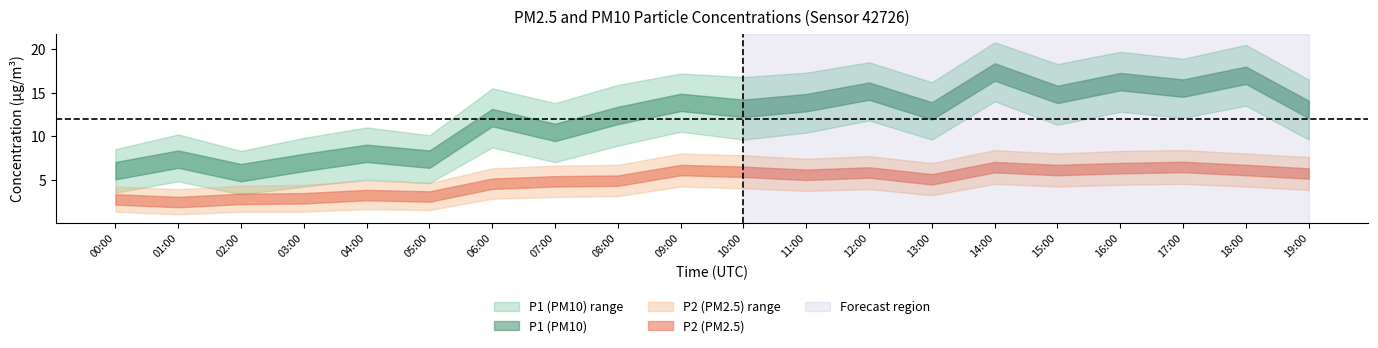

Which category has the lowest value across all series?

01:00